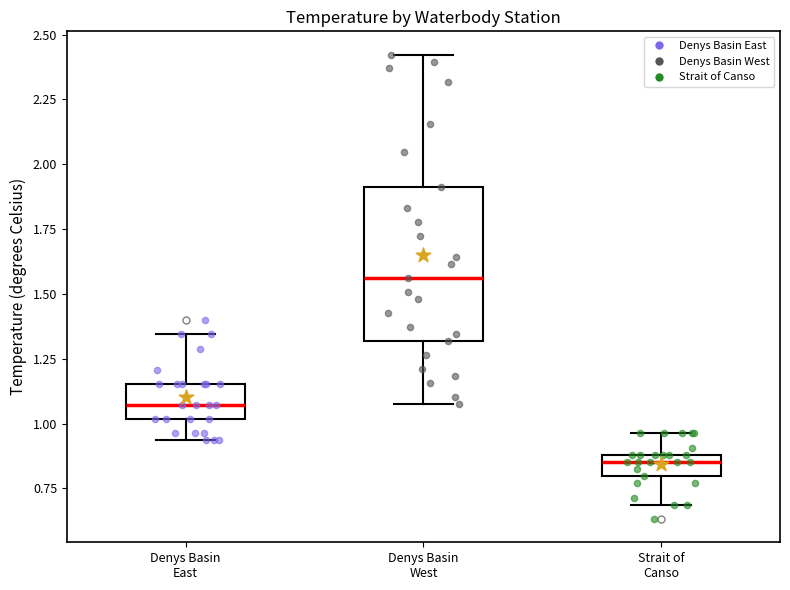

Reading left to right, transcribe this box plot: for each box, give where its median line is, the range the box spans, and where its two whiskers end, as read against the y-axis. The values are not printed on the chart, so give them approximately, as read against the axis.

Denys Basin East: median 1.05, box 1.00 to 1.15, whiskers 0.95 to 1.35
Denys Basin West: median 1.55, box 1.30 to 1.90, whiskers 1.10 to 2.40
Strait of Canso: median 0.85, box 0.80 to 0.90, whiskers 0.70 to 0.95